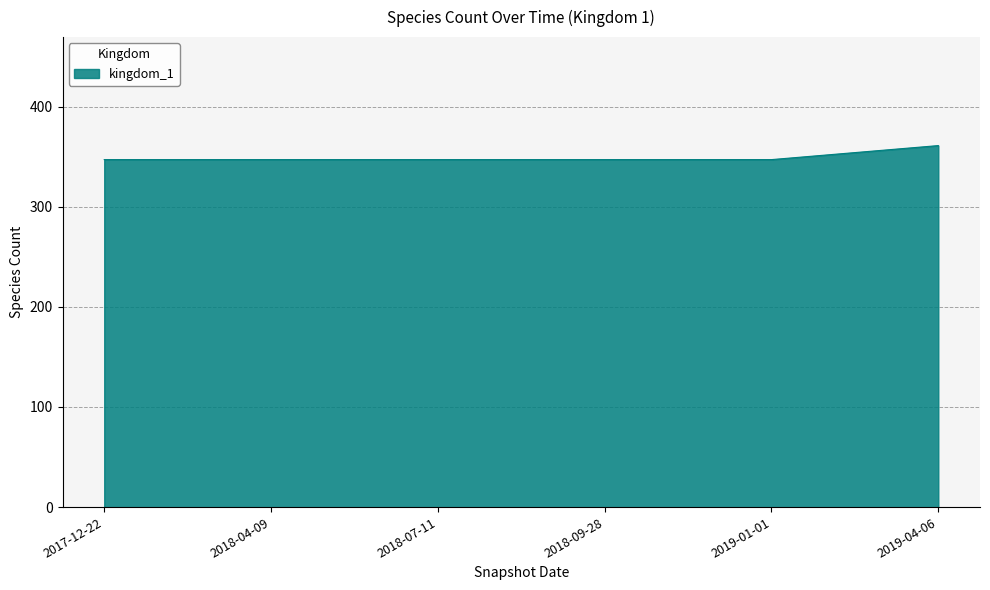

Approximately how many times larger is the value at 2019-01-01 compared to 2018-04-09?

1.0